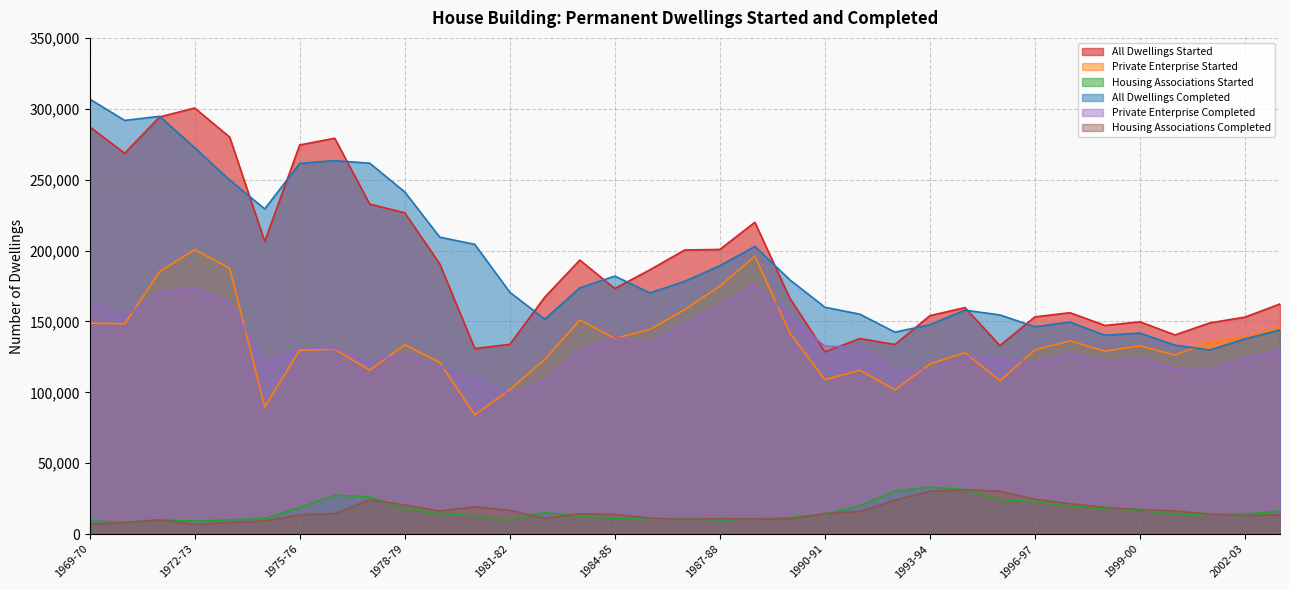

How many distinct data groups are displayed?

6